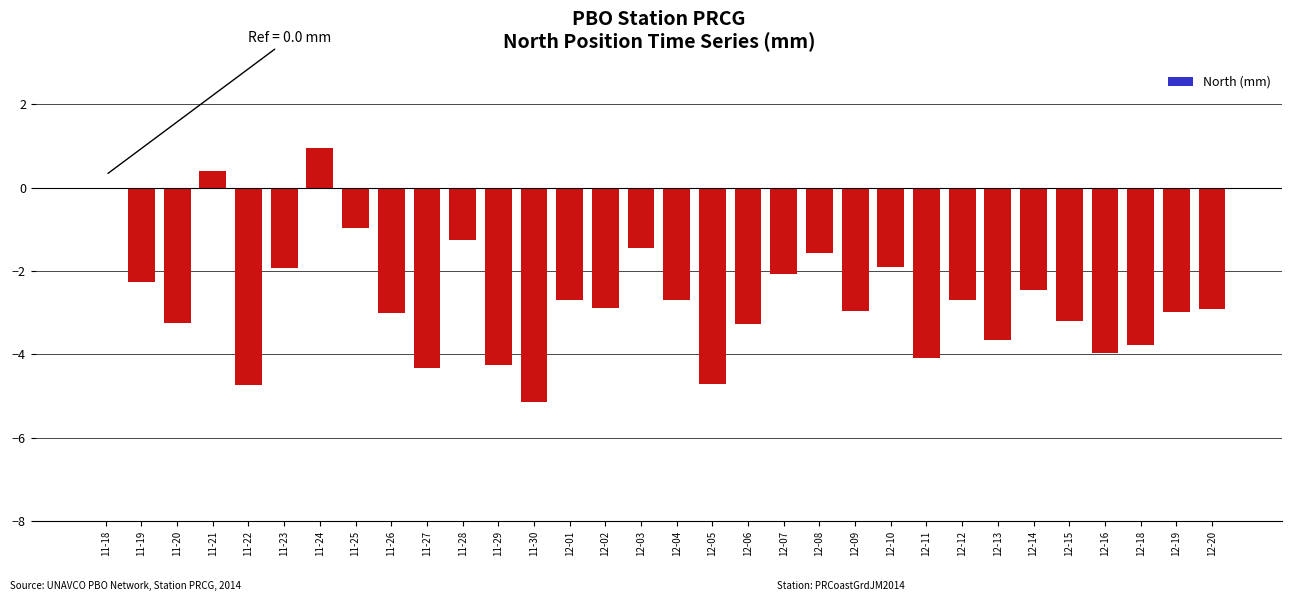

What is the sum of the values at 12-10 and 12-06?

-5.2